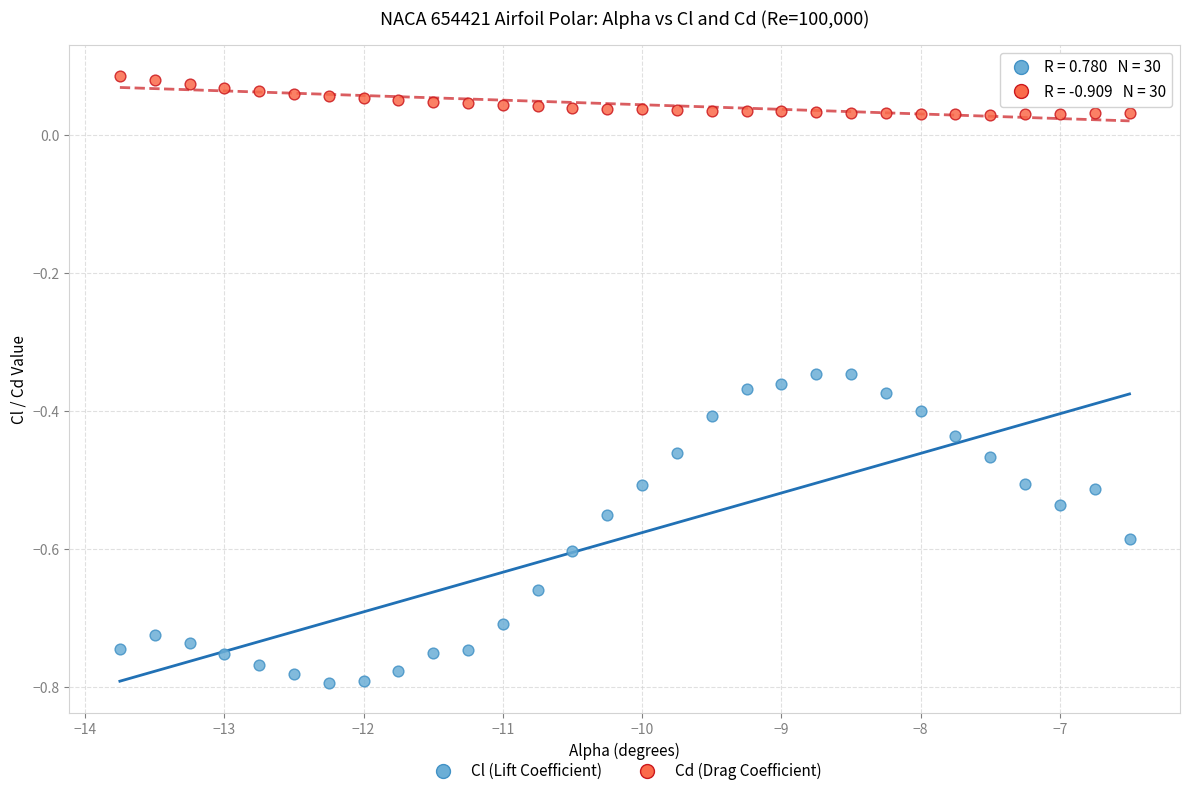

Which series contains the lowest Y value?

Cl (Lift Coefficient)